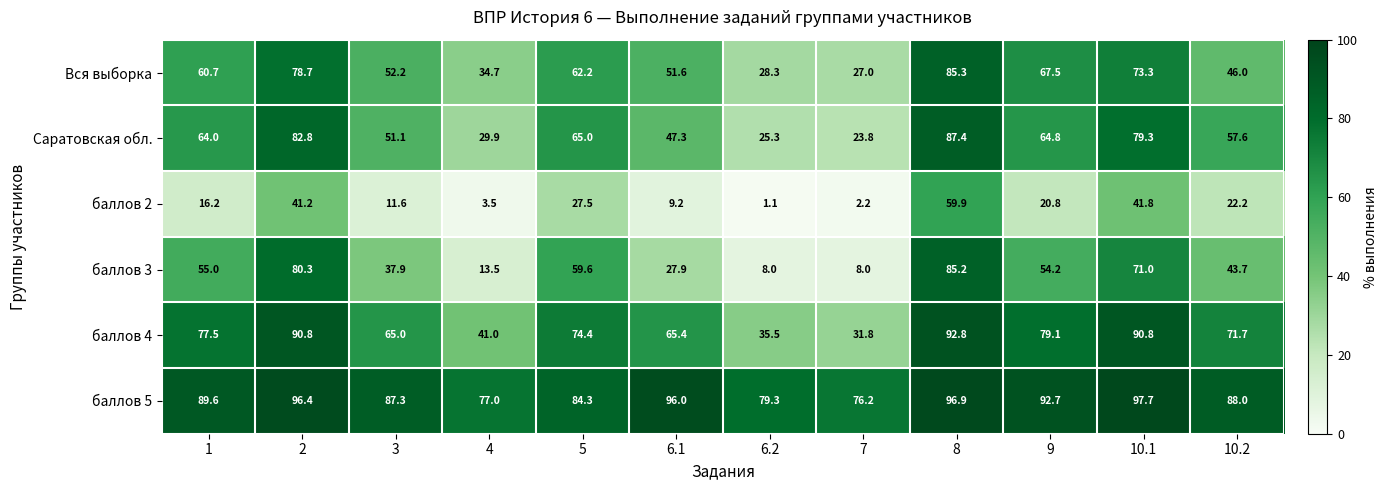

Which series has the largest total across all categories?

баллов 5